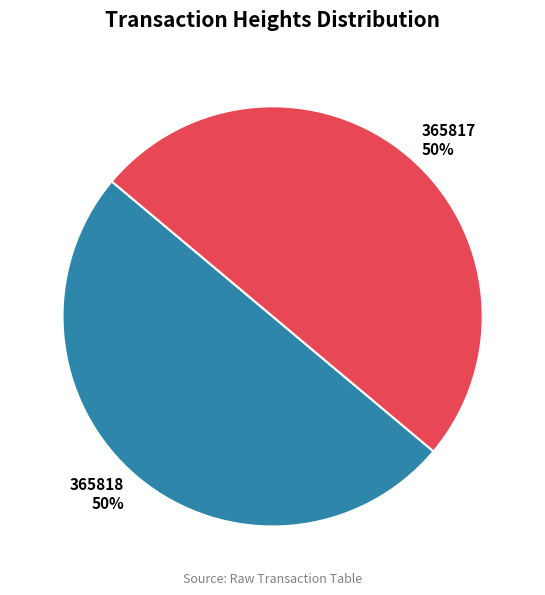

What is the ratio of the value at 365818 to the value at 365817?

1.0